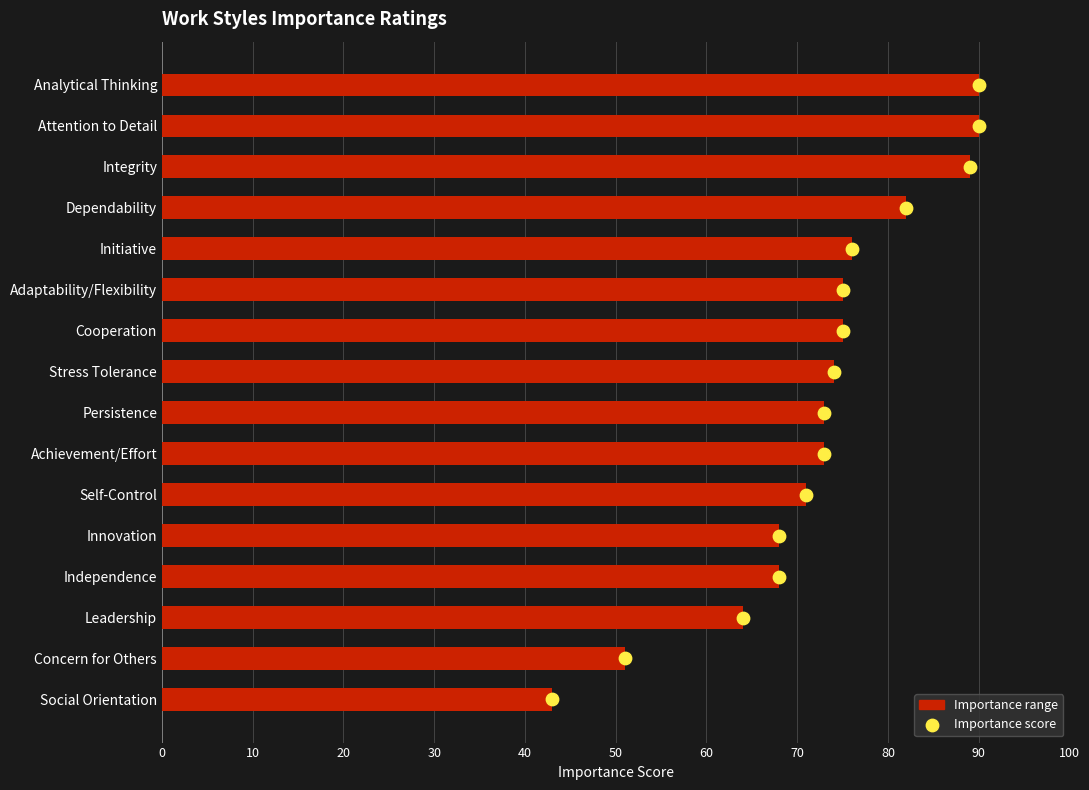

Which series contains the highest Y value?

Importance range